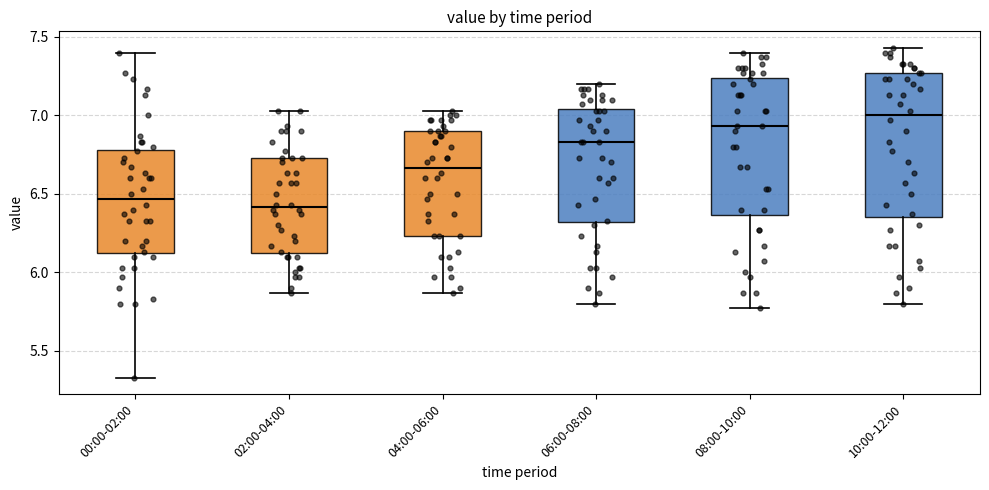

Reading left to right, transcribe this box plot: for each box, give where its median line is, the range the box spans, and where its two whiskers end, as read against the y-axis. The values are not printed on the chart, so give them approximately, as read against the axis.

00:00-02:00: median 6.45, box 6.10 to 6.80, whiskers 5.35 to 7.40
02:00-04:00: median 6.40, box 6.10 to 6.75, whiskers 5.85 to 7.05
04:00-06:00: median 6.65, box 6.25 to 6.90, whiskers 5.85 to 7.05
06:00-08:00: median 6.85, box 6.30 to 7.05, whiskers 5.80 to 7.20
08:00-10:00: median 6.95, box 6.35 to 7.25, whiskers 5.75 to 7.40
10:00-12:00: median 7.00, box 6.35 to 7.25, whiskers 5.80 to 7.45